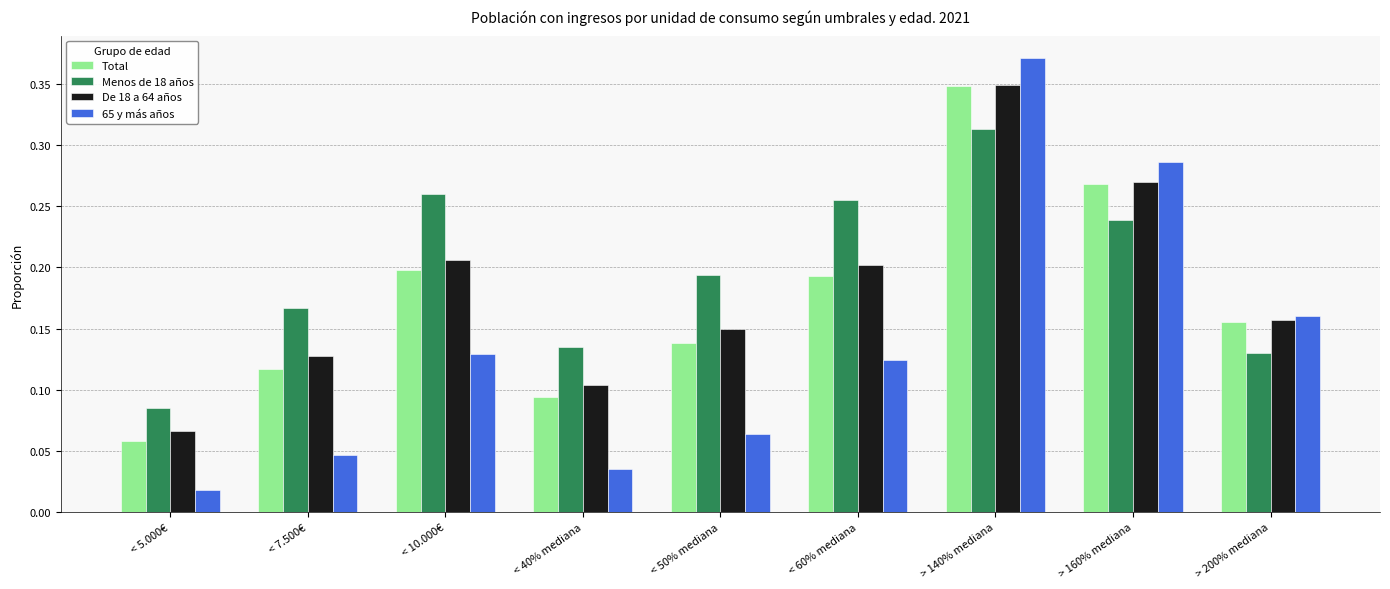

What is the sum of all Menos de 18 años values?

1.8